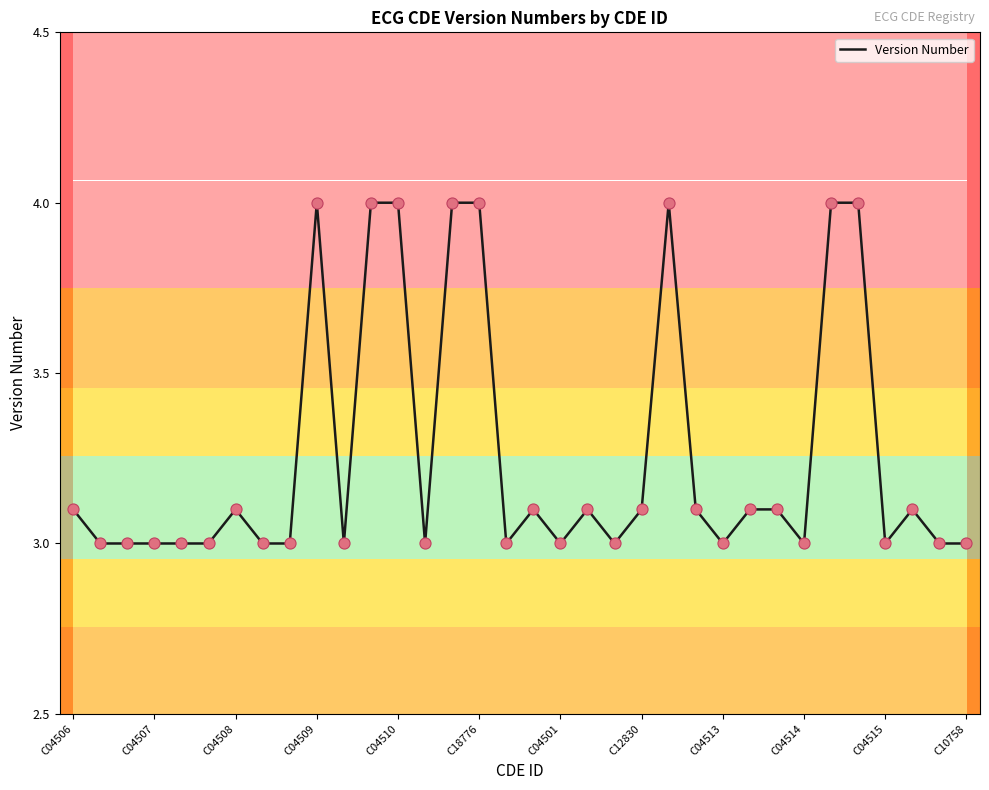

What is the maximum value shown in the chart?

4.0